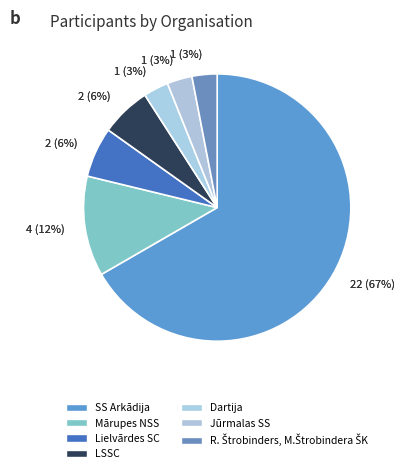

What is the largest slice in the pie chart?

SS Arkādija